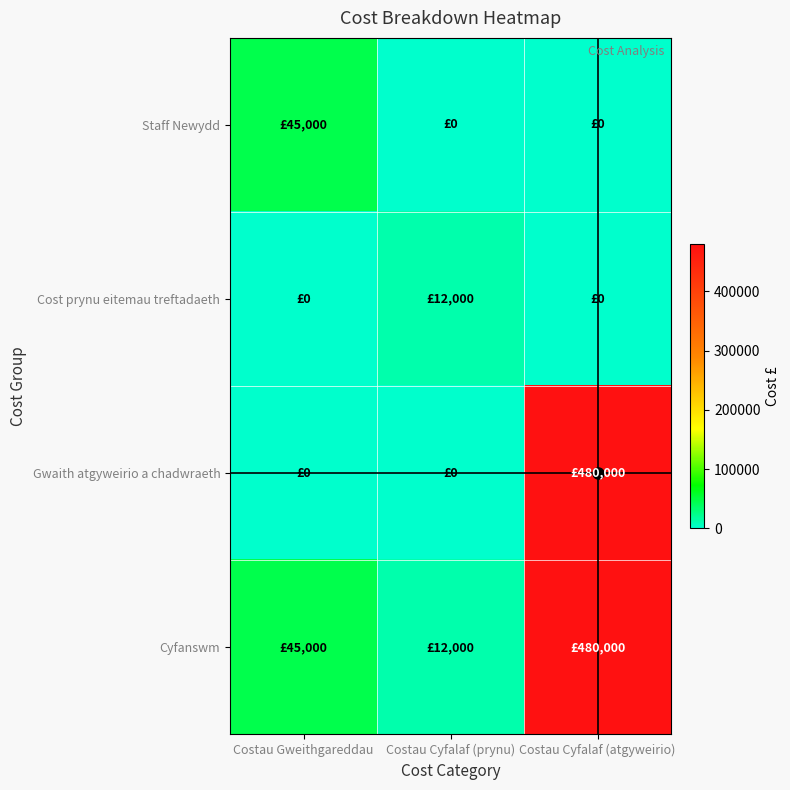

At how many categories does at least one series exceed 220970?

1